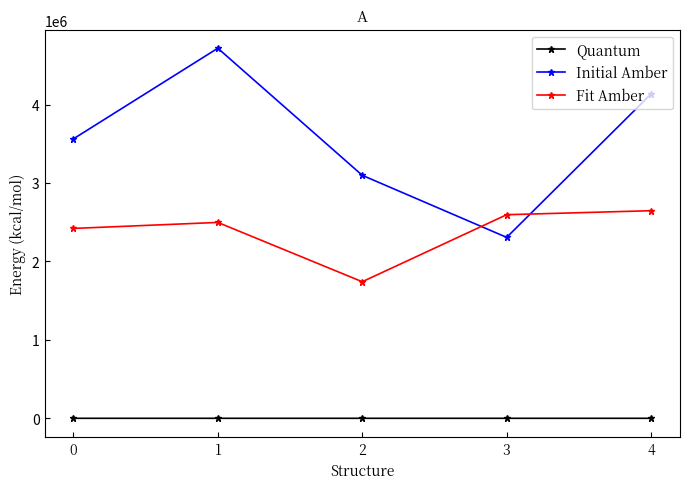

What are all the series names shown in the legend?

Quantum, Initial Amber, Fit Amber